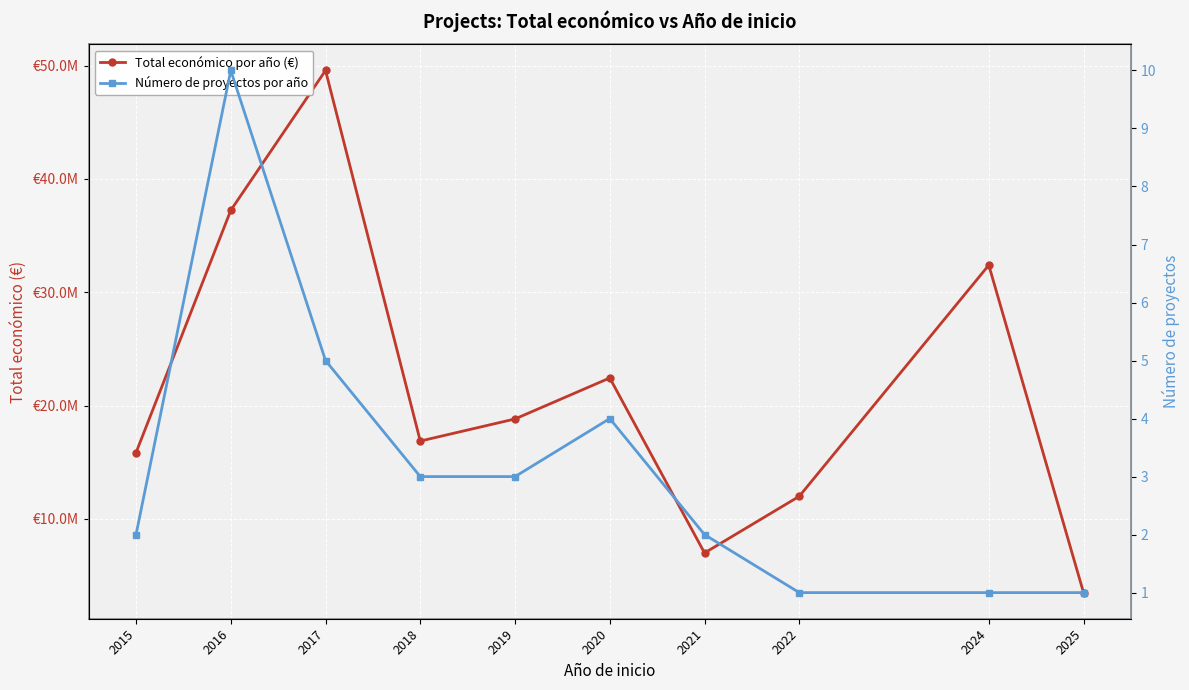

True or false: Número de proyectos por año and Total económico por año (€) intersect in this chart.

False